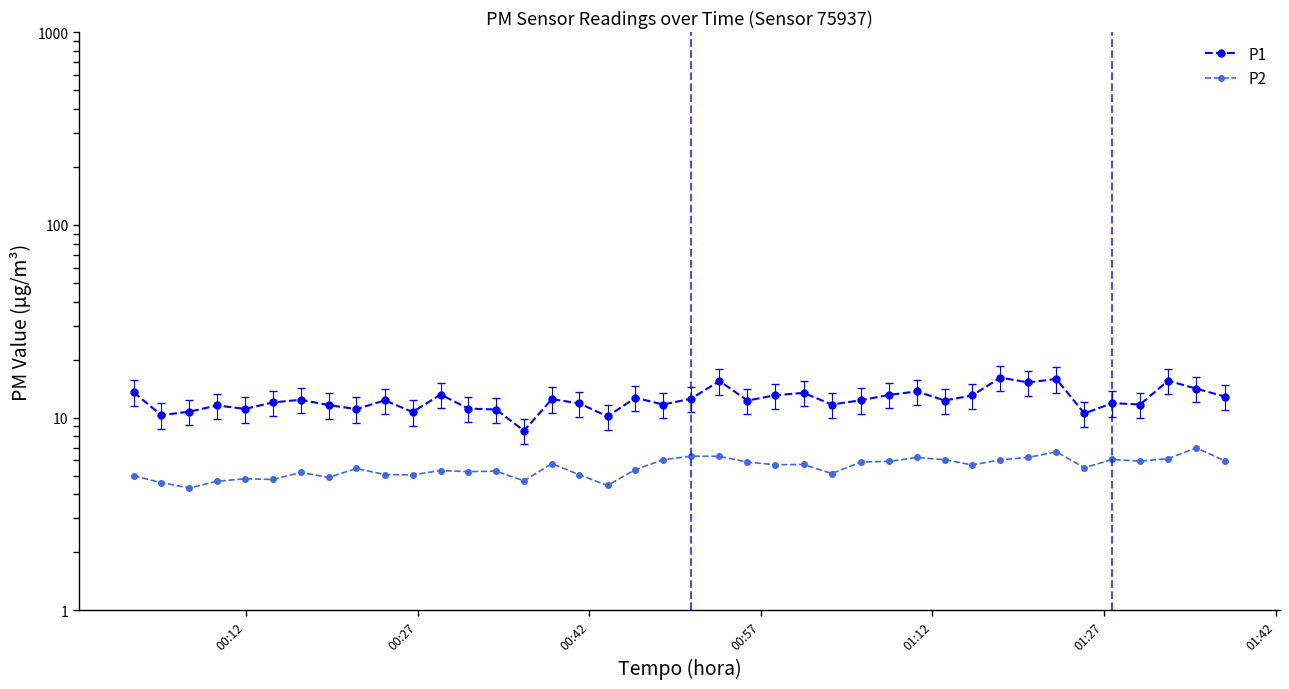

Does the chart display data point markers on the line(s)?

Yes